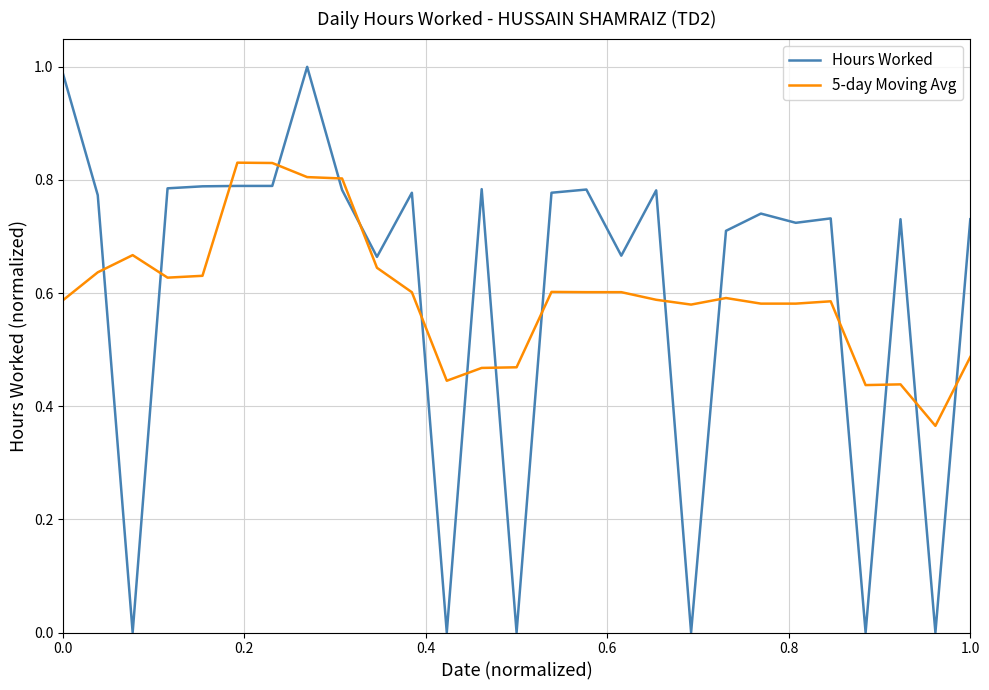

List the series in order of their peak value, highest first.

Hours Worked, 5-day Moving Avg